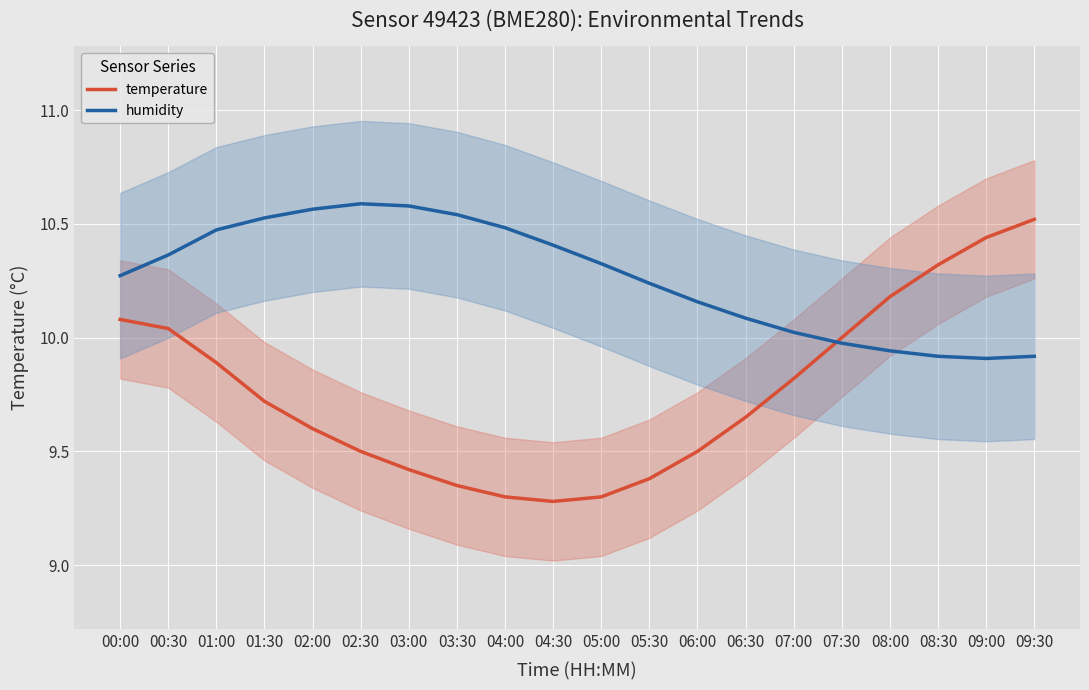

At which category is the sum across all series the highest?

09:30